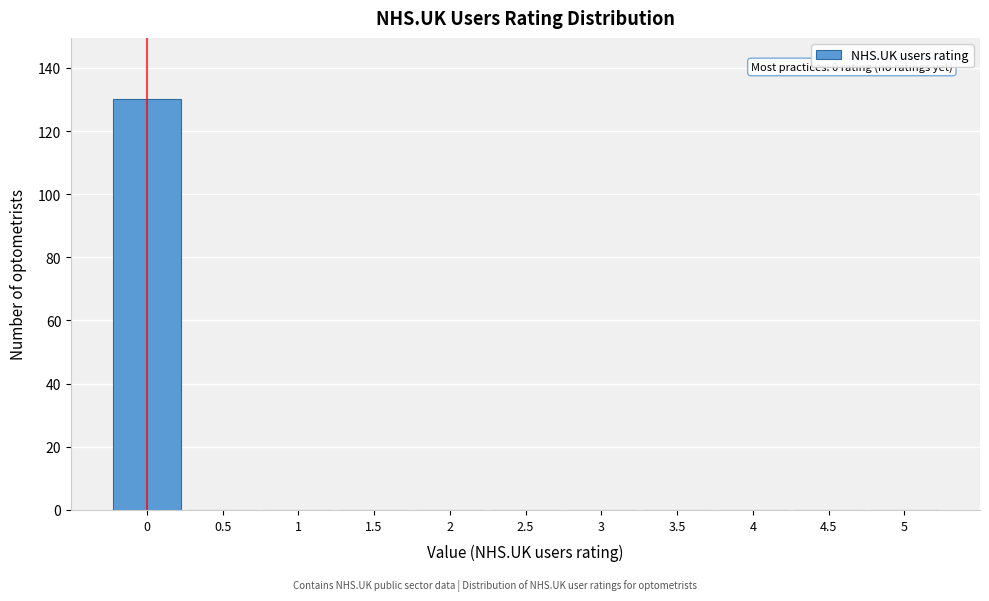

Which range on the x-axis has the tallest bar?

-0.25 to 0.25